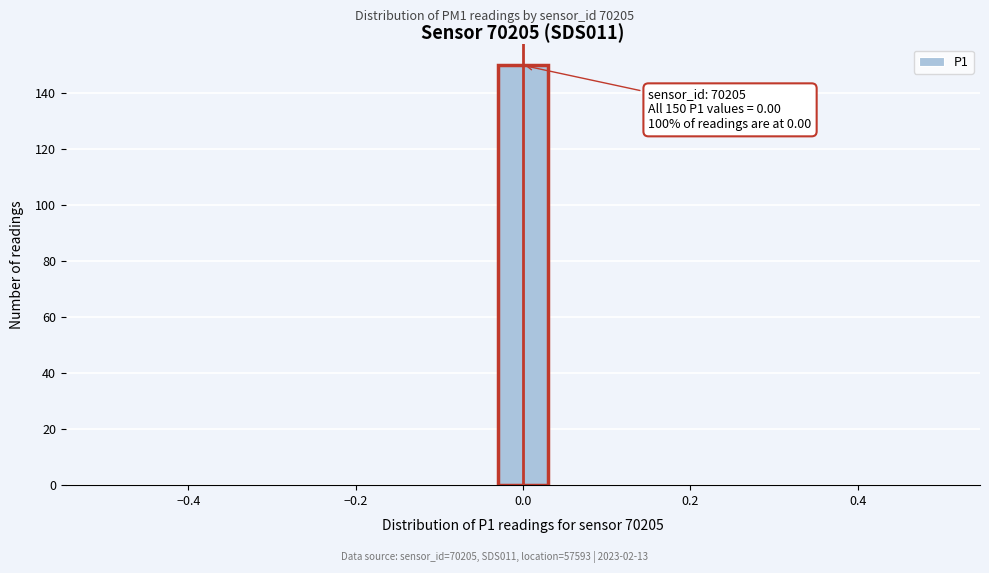

Around what value on the x-axis is the tallest bar? Give the approximate position of its centre, as read against the axis.

0.00